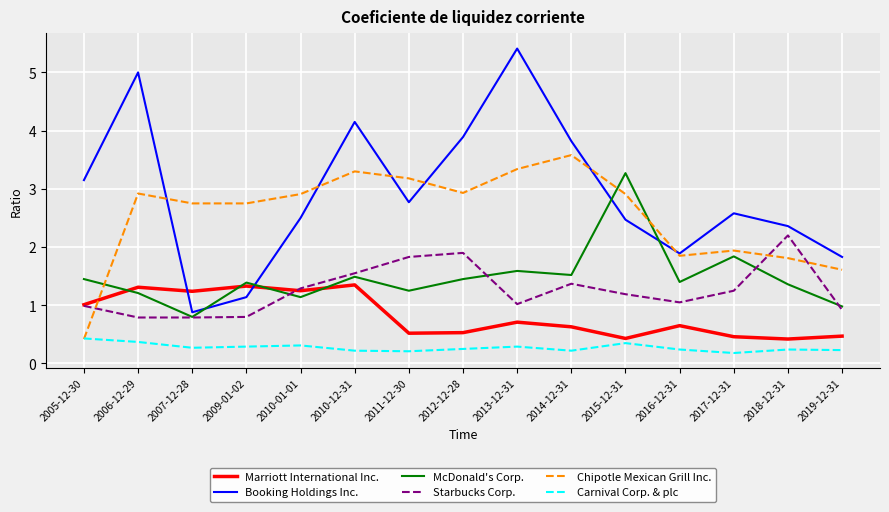

What are all the series names shown in the legend?

Marriott International Inc., Booking Holdings Inc., McDonald's Corp., Starbucks Corp., Chipotle Mexican Grill Inc., Carnival Corp. & plc